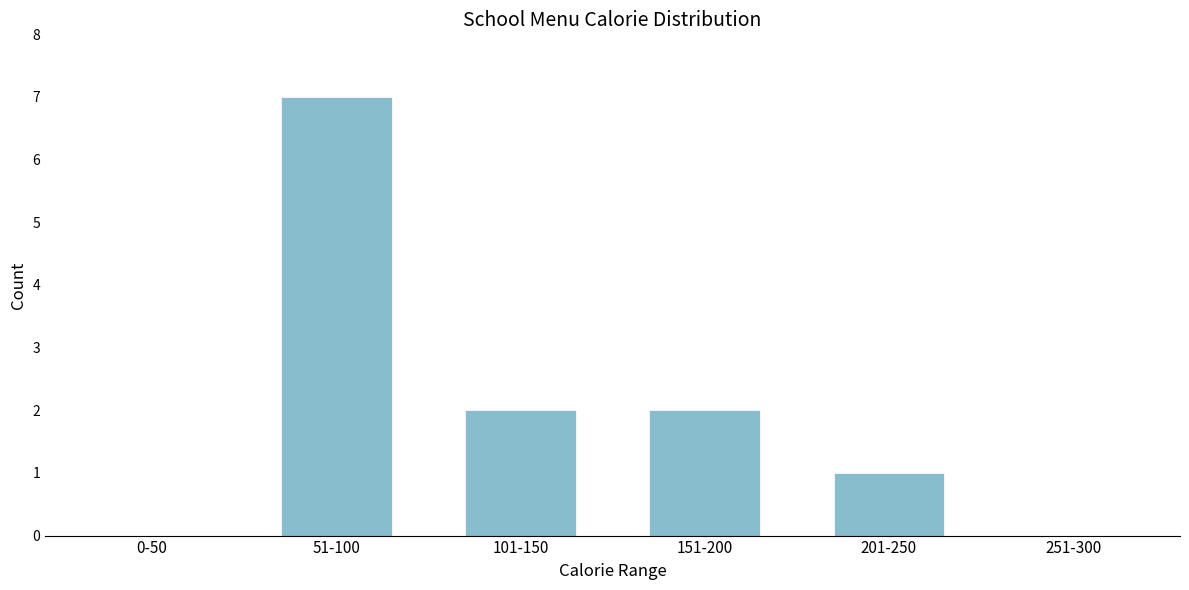

Reading left to right, list all the values displayed in this chart.

0-50=0	51-100=7	101-150=2	151-200=2	201-250=1	251-300=0